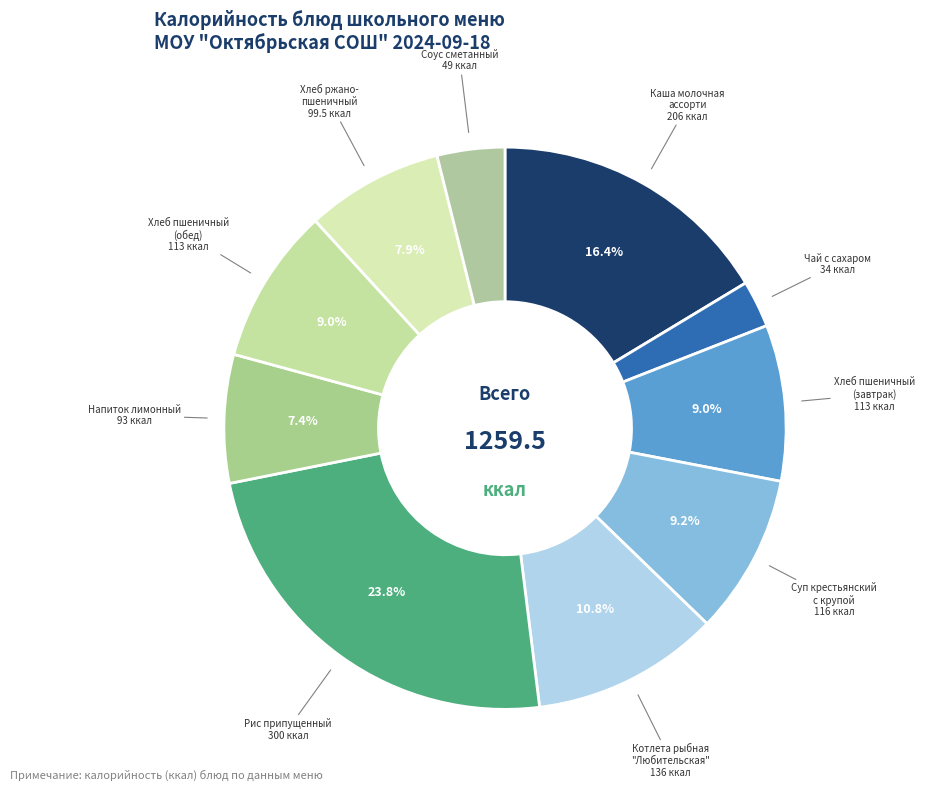

To the nearest percent, what is the average slice percentage?

10%